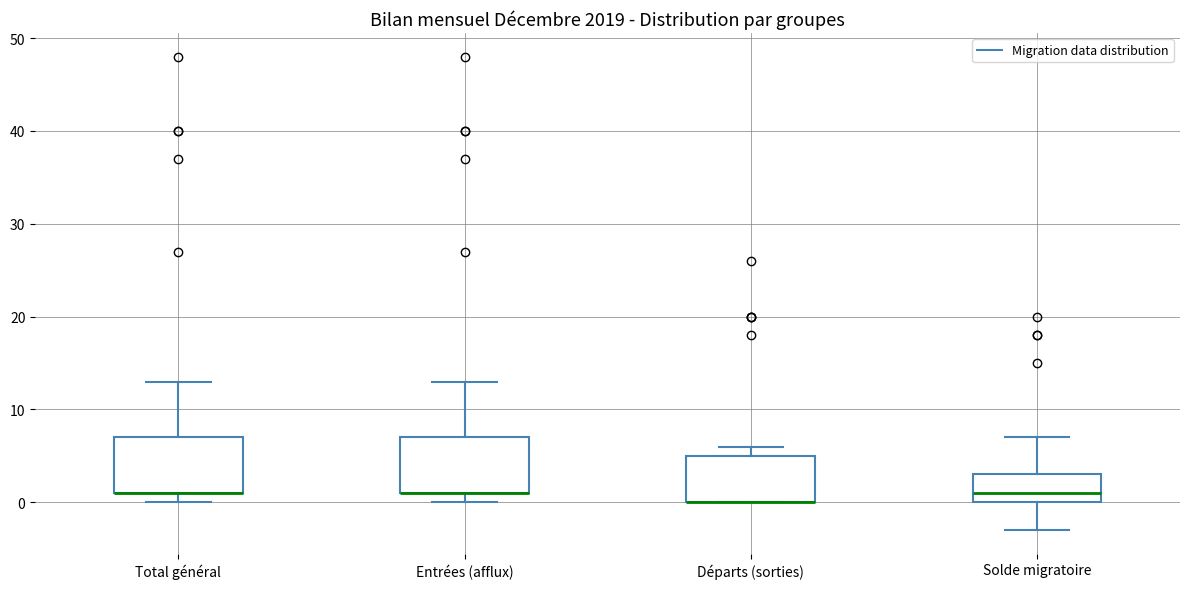

Reading left to right, read every box against the y-axis: the position of its median line, the range the box covers, and the ends of its whiskers. The values are not printed on the chart, so give them approximately, as read against the axis.

Total général: median 1 (drawn on the box's lower edge), box 1 to 7, whiskers 0 to 13
Entrées (afflux): median 1 (drawn on the box's lower edge), box 1 to 7, whiskers 0 to 13
Départs (sorties): median 0 (drawn on the box's lower edge), box 0 to 5, whiskers 0 to 6
Solde migratoire: median 1, box 0 to 3, whiskers -3 to 7